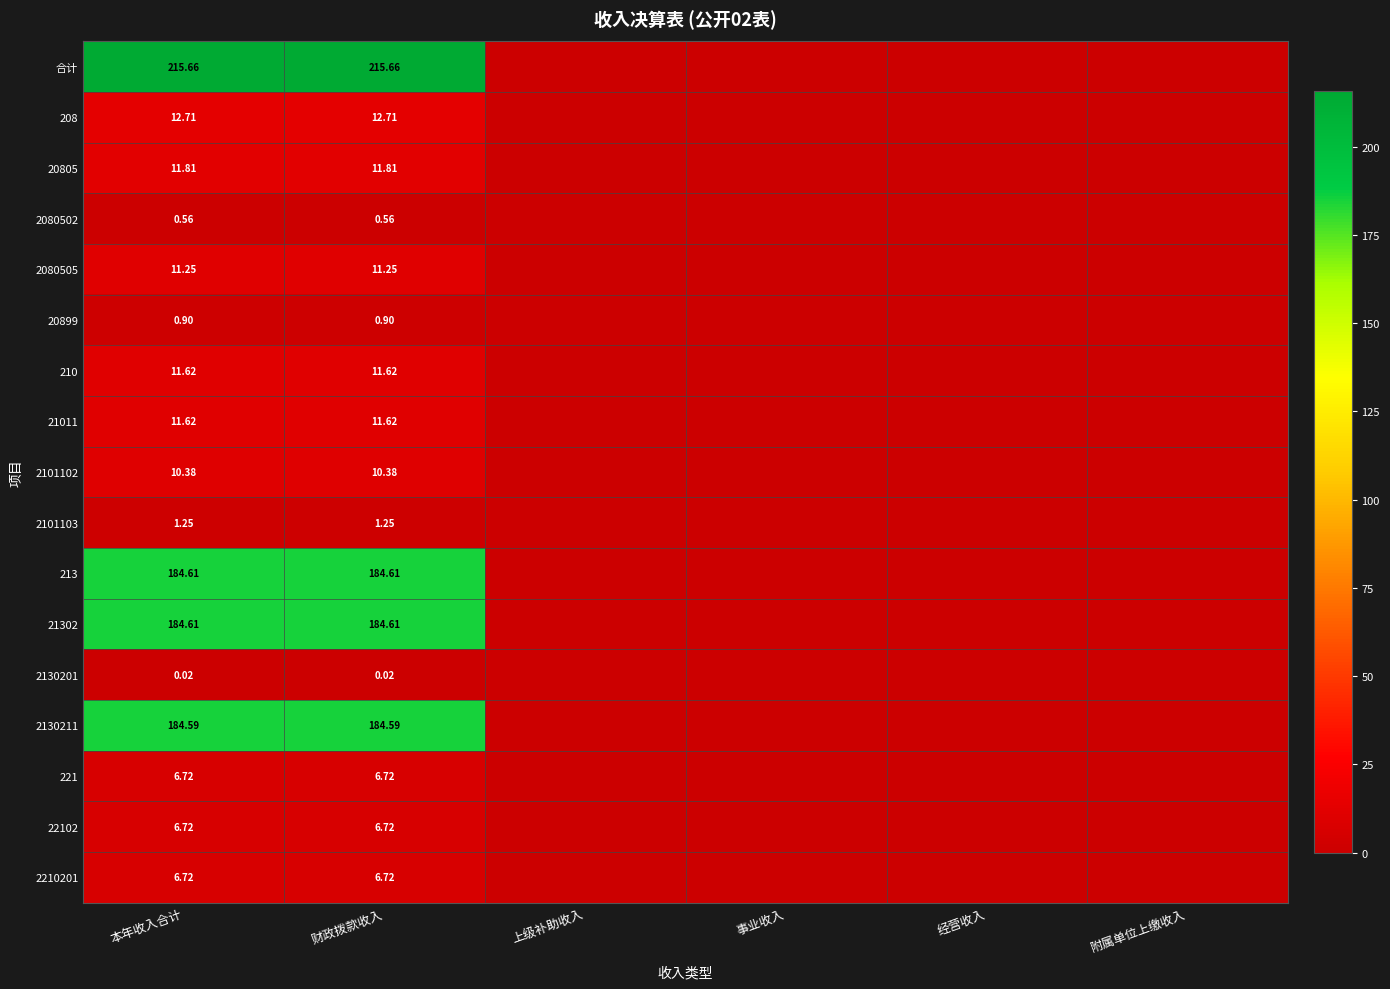

Is the value of 21011 at 财政拨款收入 greater than the value of 208 at 财政拨款收入?

No